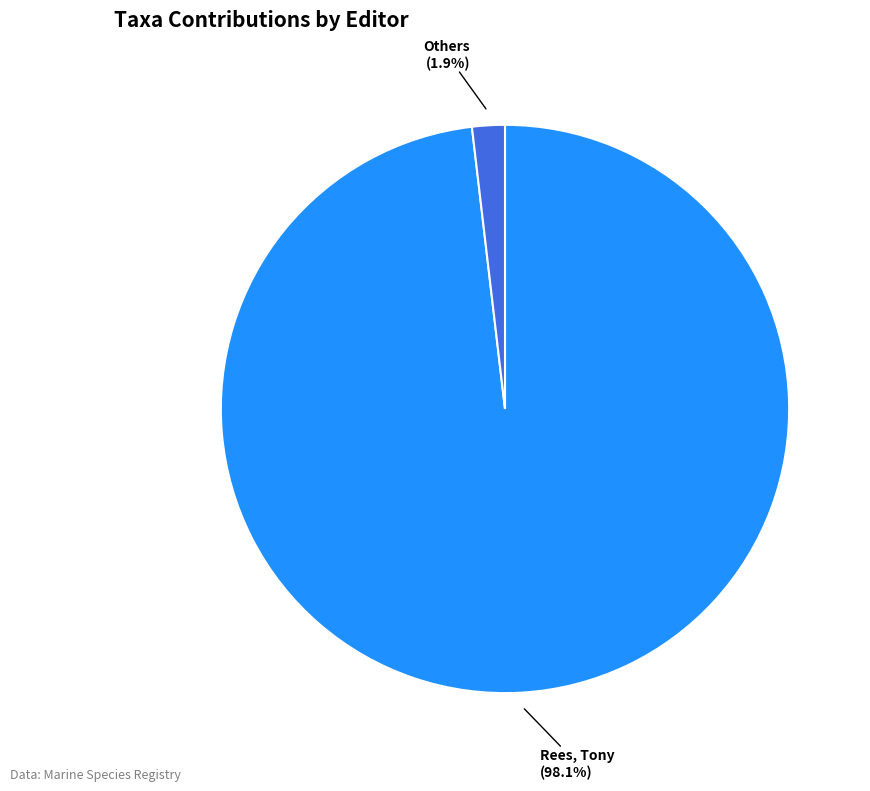

Does any single category account for the majority?

Yes